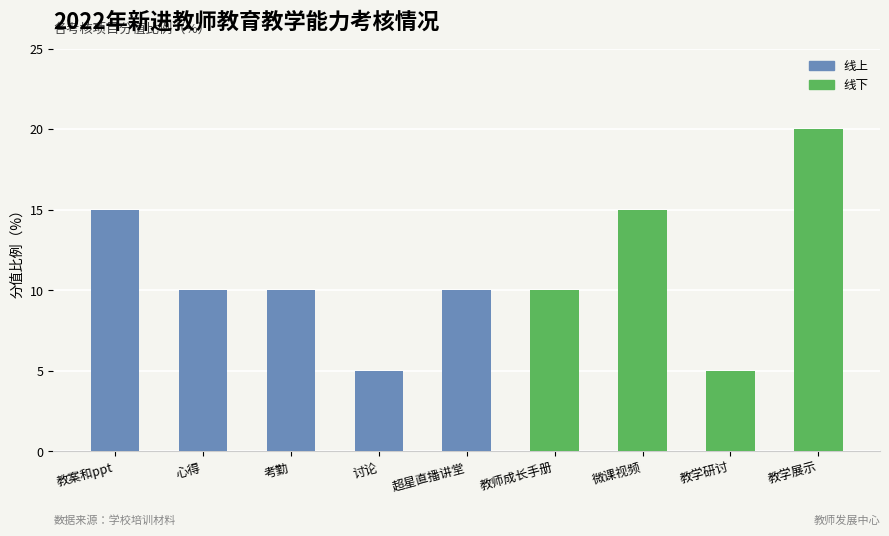

Are the bars grouped side by side (vs. stacked)?

No